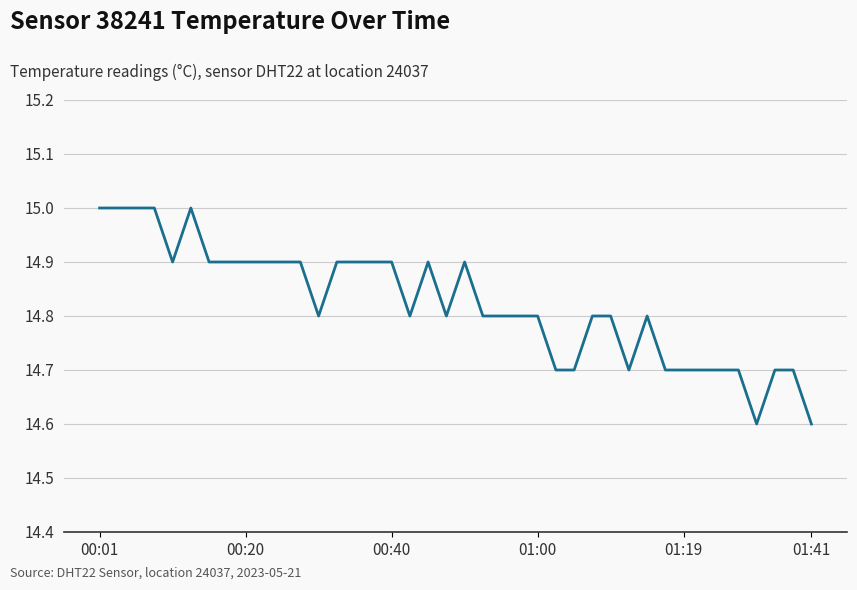

What is the difference between the maximum and minimum values?

0.4